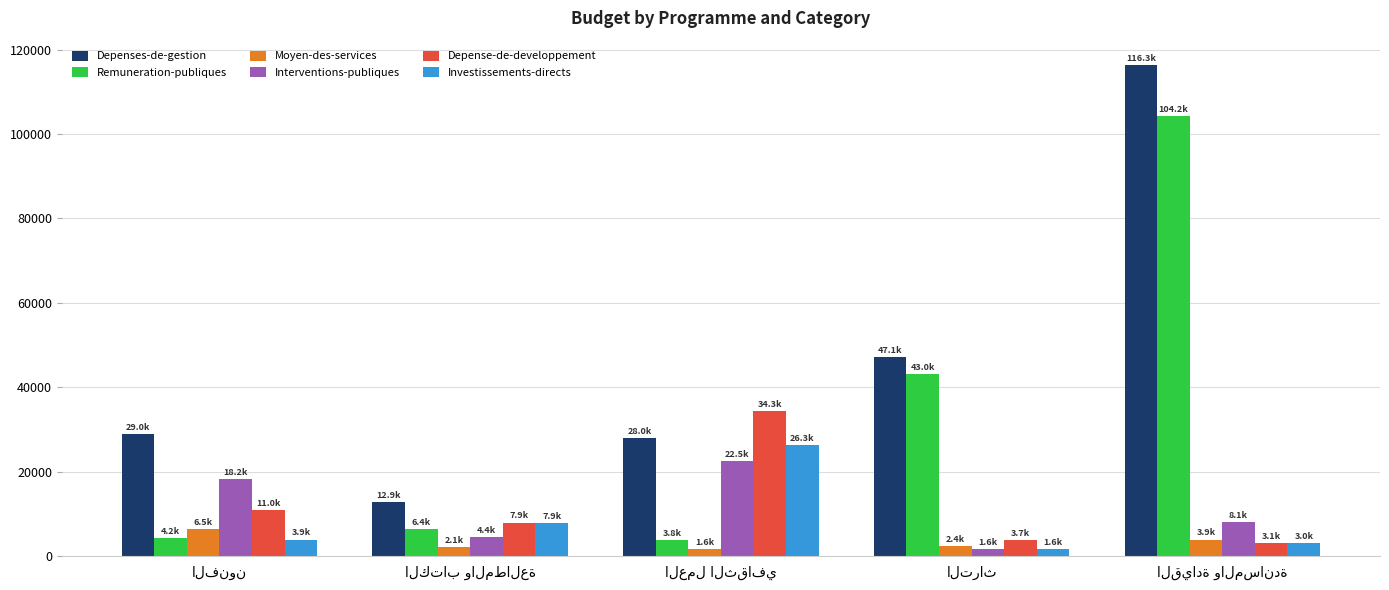

What is the difference between the maximum and minimum values in the Moyen-des-services series?

4870.0